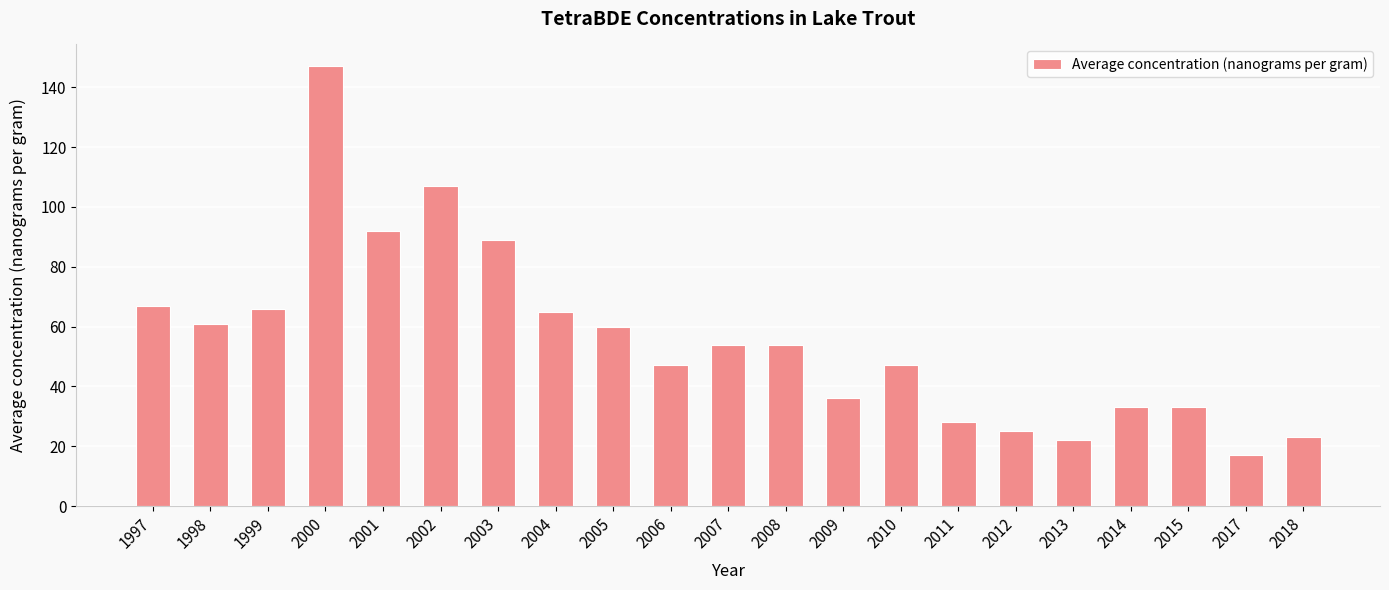

What is the greatest value displayed?

147